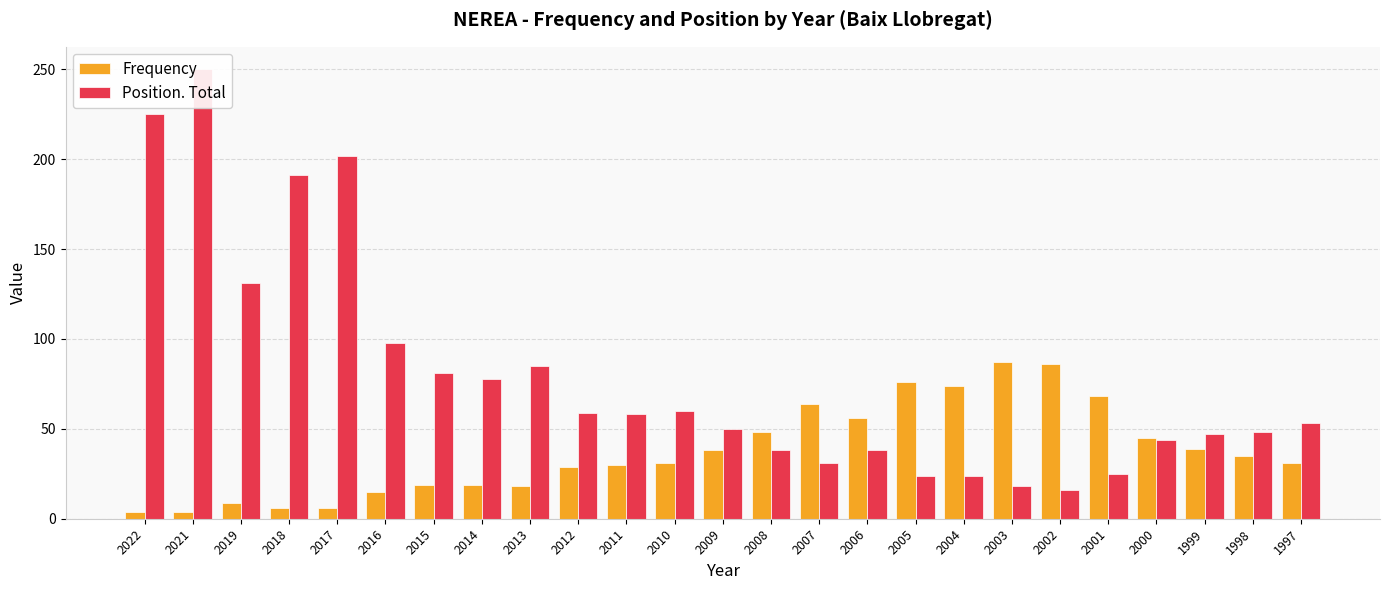

Between 2006 and 2016, which is larger?

2006